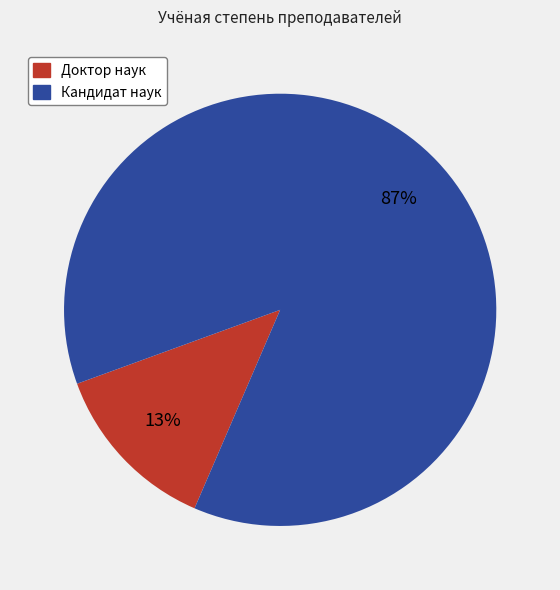

Which slice represents more than half of the pie?

Кандидат наук